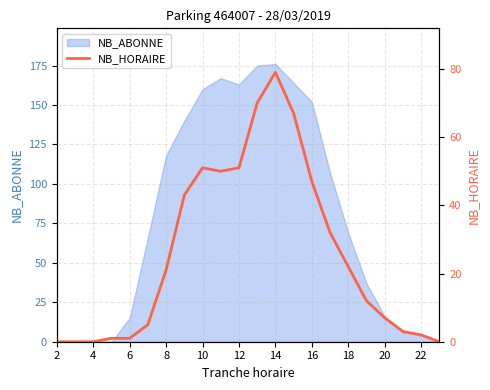

The NB_ABONNE series shows 160 at 10. True or false?

True